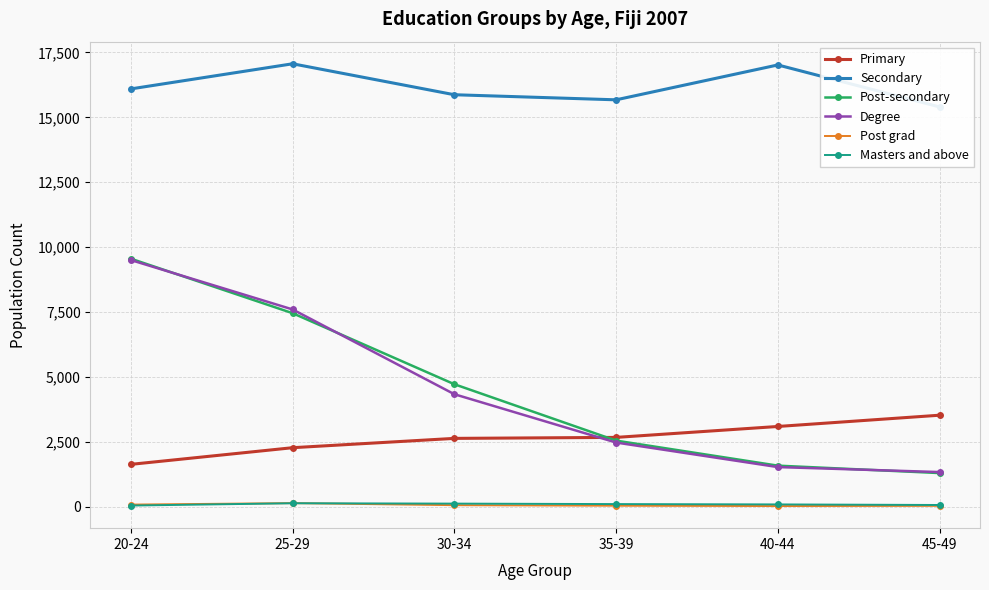

Reading left to right, what are all the values shown in this chart?

Primary: 1626	2268	2627	2665	3086	3520
Secondary: 16096	17064	15871	15675	17019	15401
Post-secondary: 9552	7451	4714	2541	1576	1290
Degree: 9499	7596	4329	2467	1521	1329
Post grad: 75	132	53	32	19	27
Masters and above: 38	127	113	95	82	60